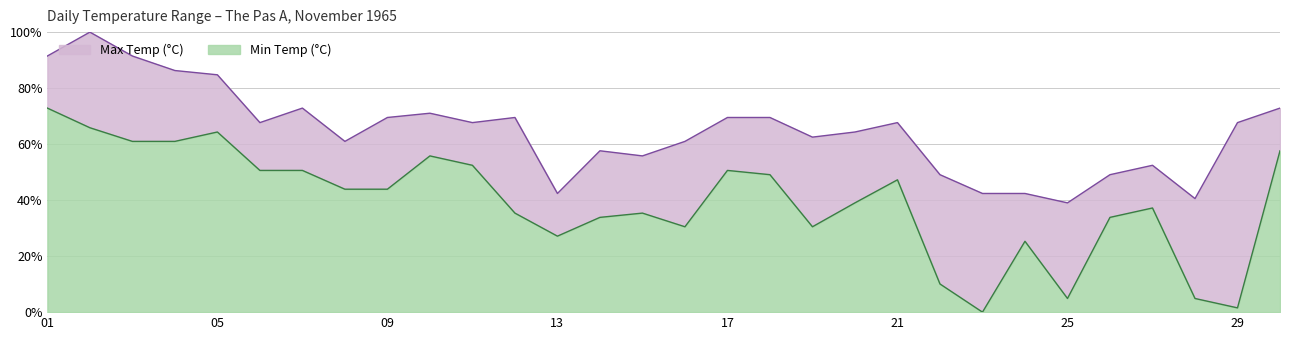

Where is Max Temp (°C) nearest to the value 0?

25